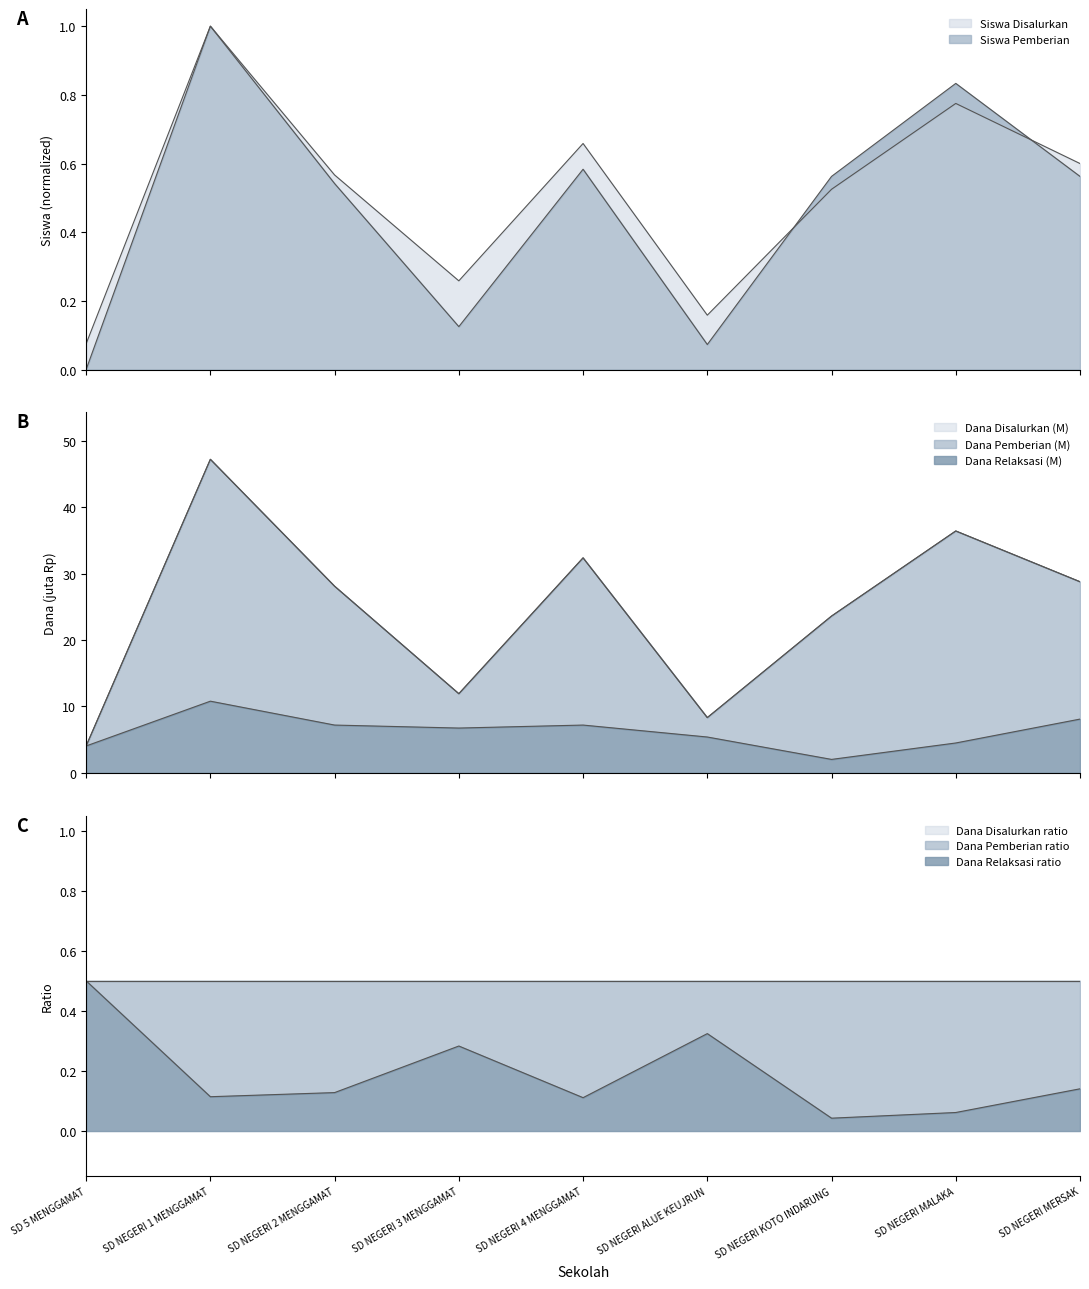

At which category does Siswa Disalurkan reach its first local valley?

SD NEGERI 3 MENGGAMAT